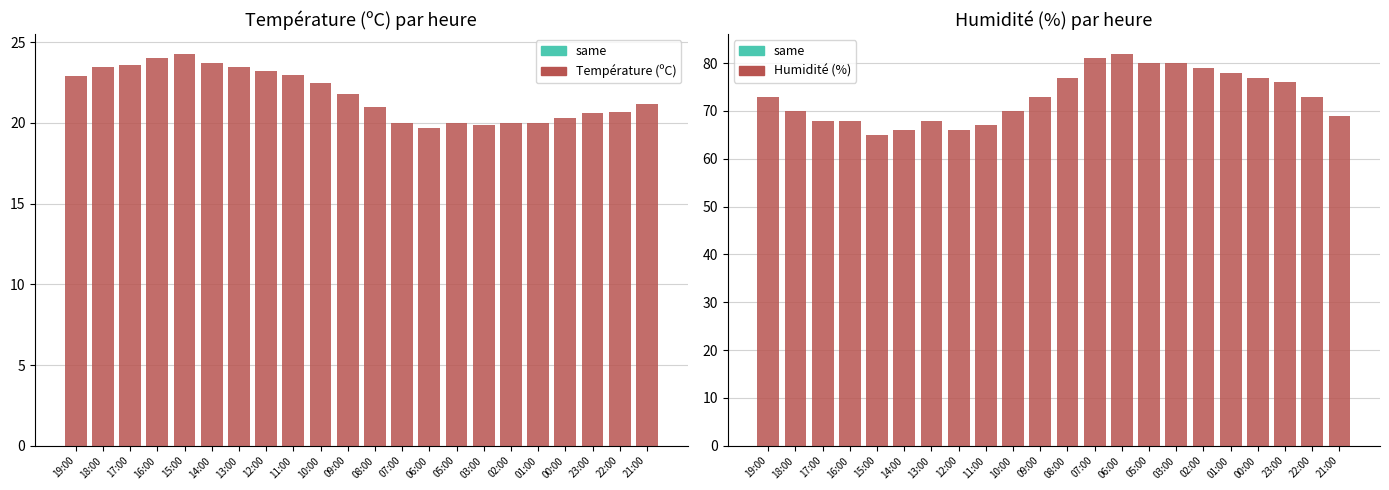

At 14:00, list the series in order from largest to smallest.

Humidité (%), Température (ºC)